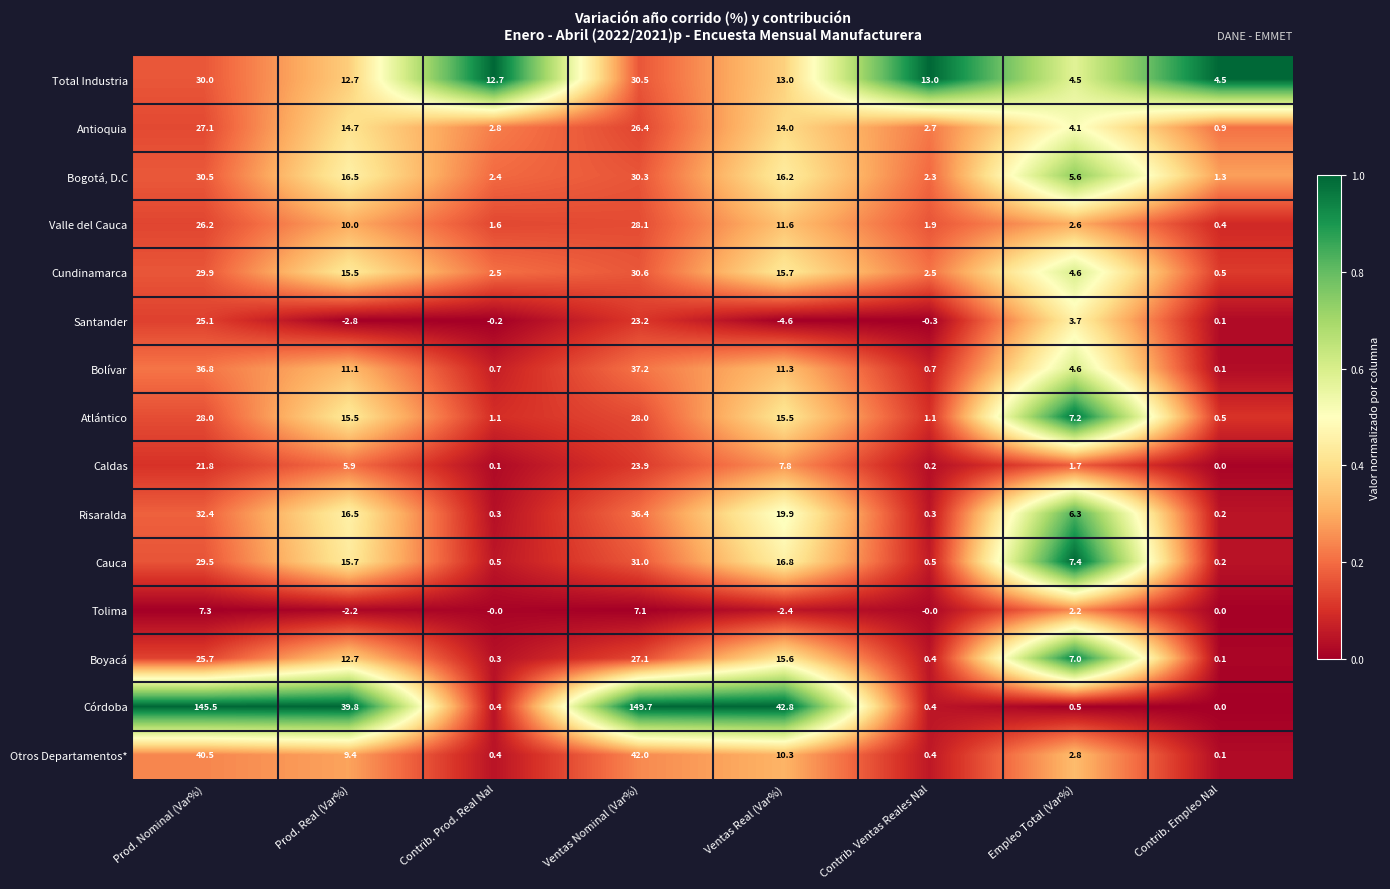

The Atlántico series shows 28.0 at Ventas Nominal (Var%). True or false?

True